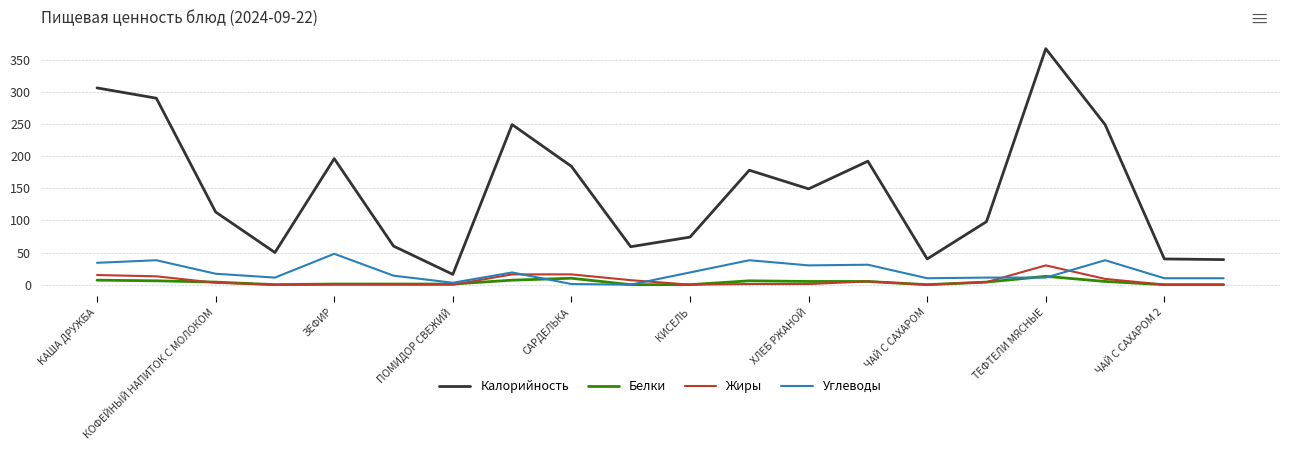

True or false: Калорийность and Жиры intersect in this chart.

False